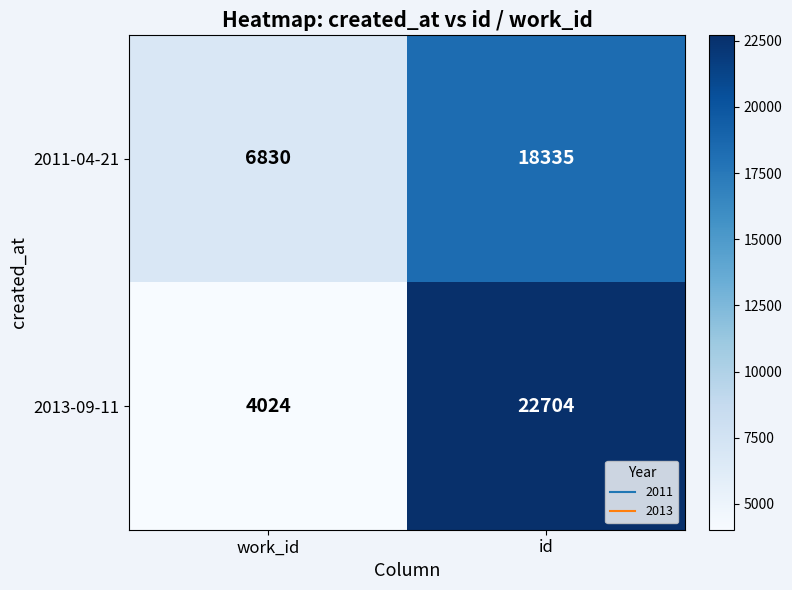

What is the sum of all 2013-09-11 values?

26728